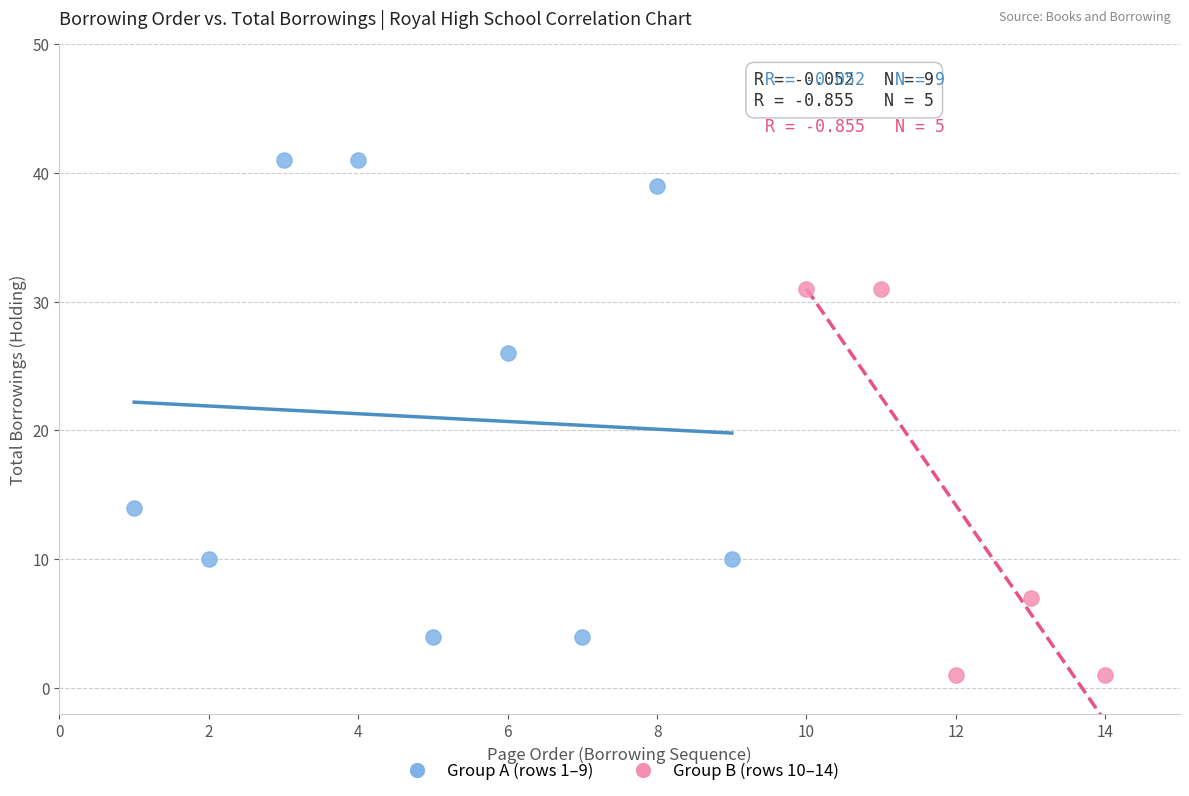

What are all the series names shown in the legend?

Group A (rows 1–9), Group B (rows 10–14)